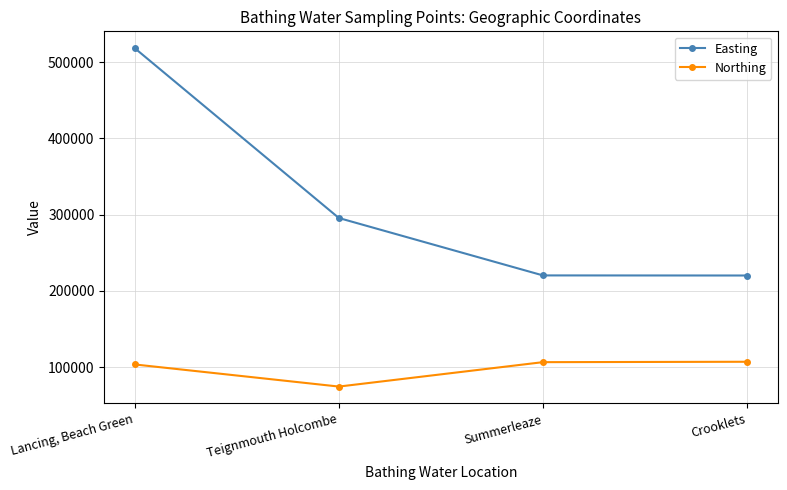

Between Teignmouth Holcombe and Summerleaze, which series saw the biggest shift?

Easting